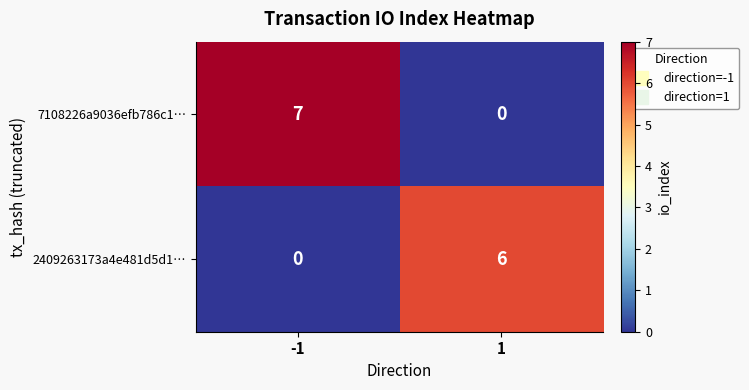

True or false: 2409263173a4e481d5d1… has a value of 6 at 1.

True